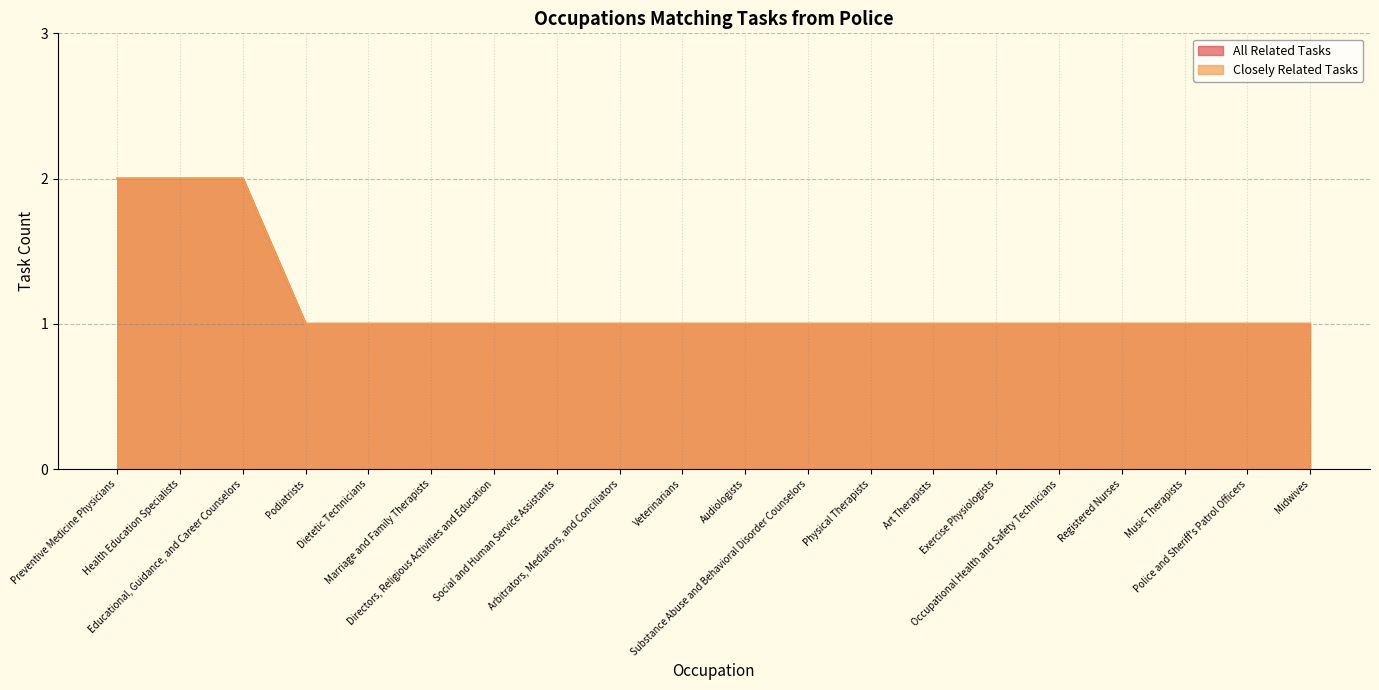

What is the difference between the maximum and minimum values in the All Related Tasks series?

1